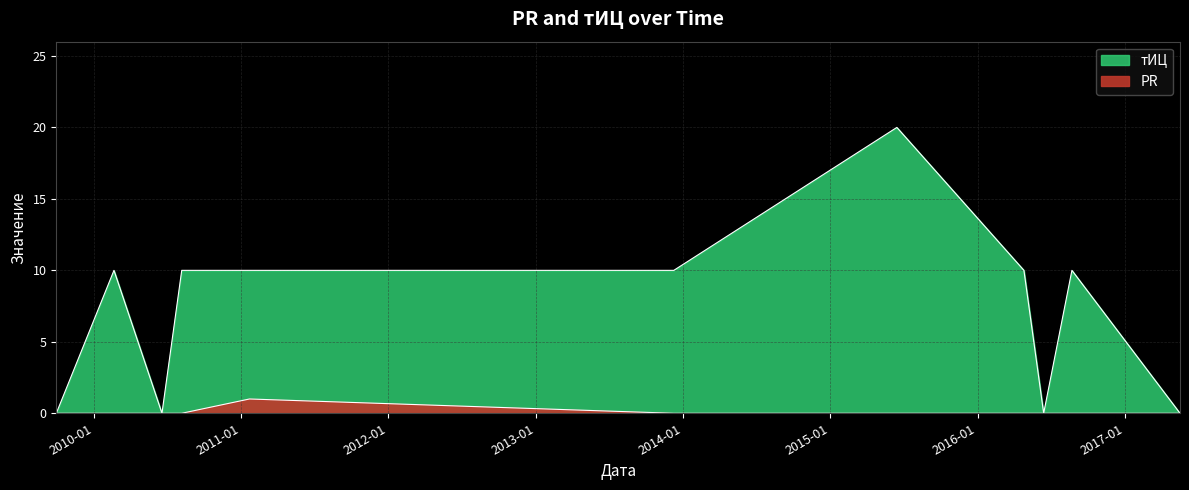

What is the difference between the тИЦ values at 2009-09-30 and 2013-12-09?

10